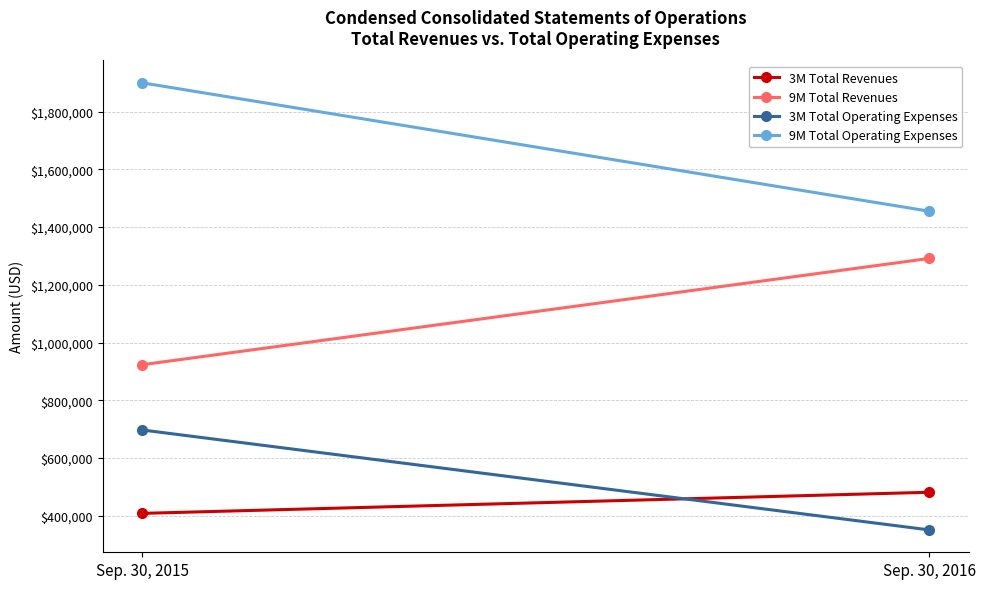

Rank the series at Sep. 30, 2016 from lowest to highest value.

3M Total Operating Expenses, 3M Total Revenues, 9M Total Revenues, 9M Total Operating Expenses